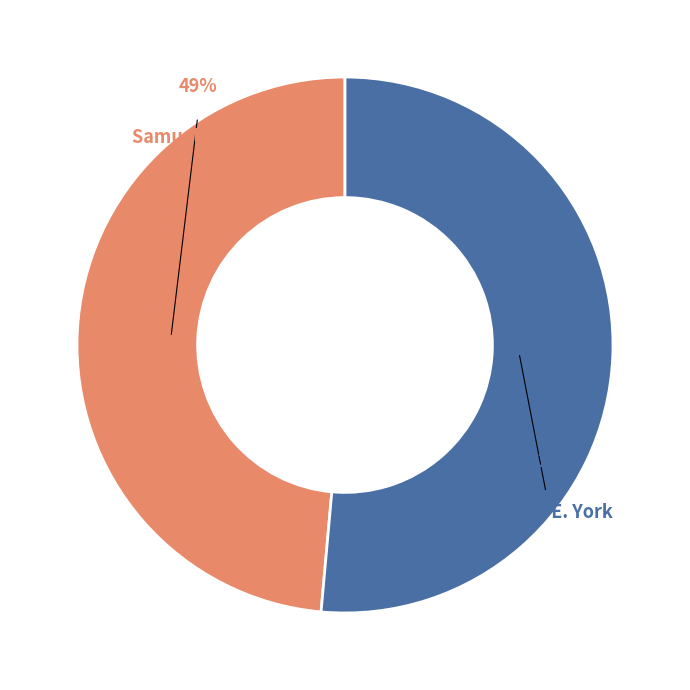

Rank the categories by value from lowest to highest.

Samuel Webbe, Charles E. York